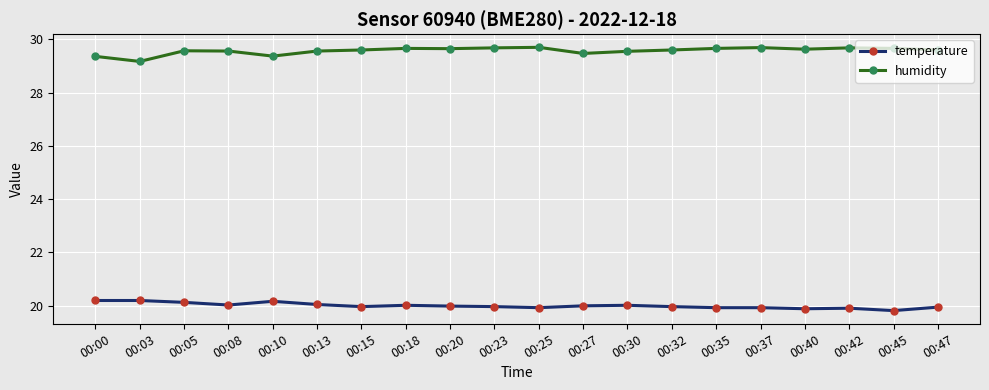

What is the lowest value of the humidity series?

29.2